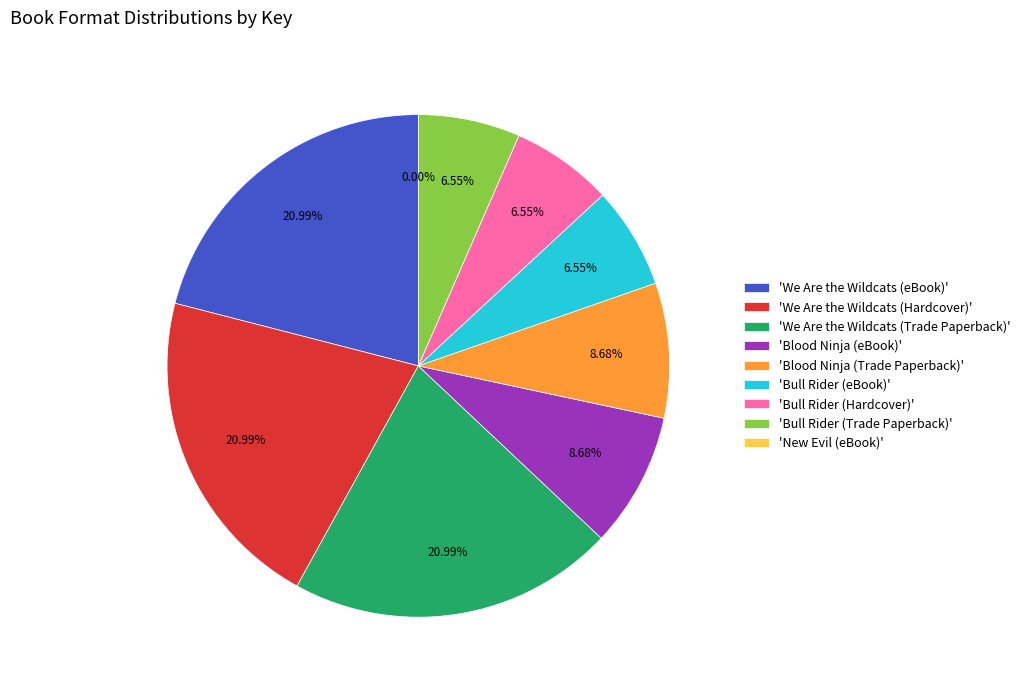

Is there any slice that represents more than half of the pie?

No